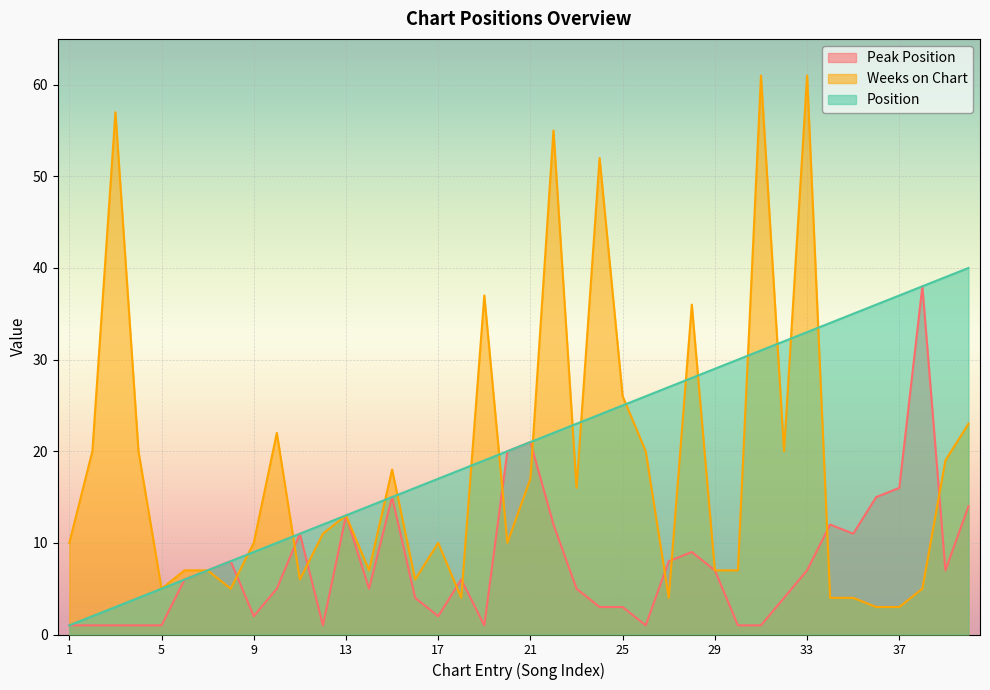

True or false: Position and Peak Position cross at least once.

False